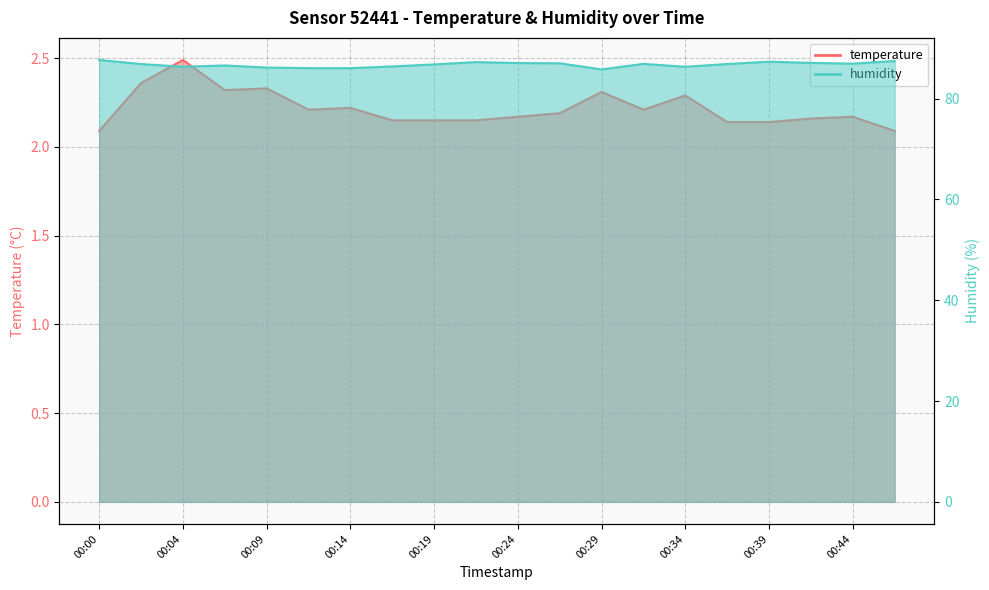

Which series has the widest spread of values?

humidity